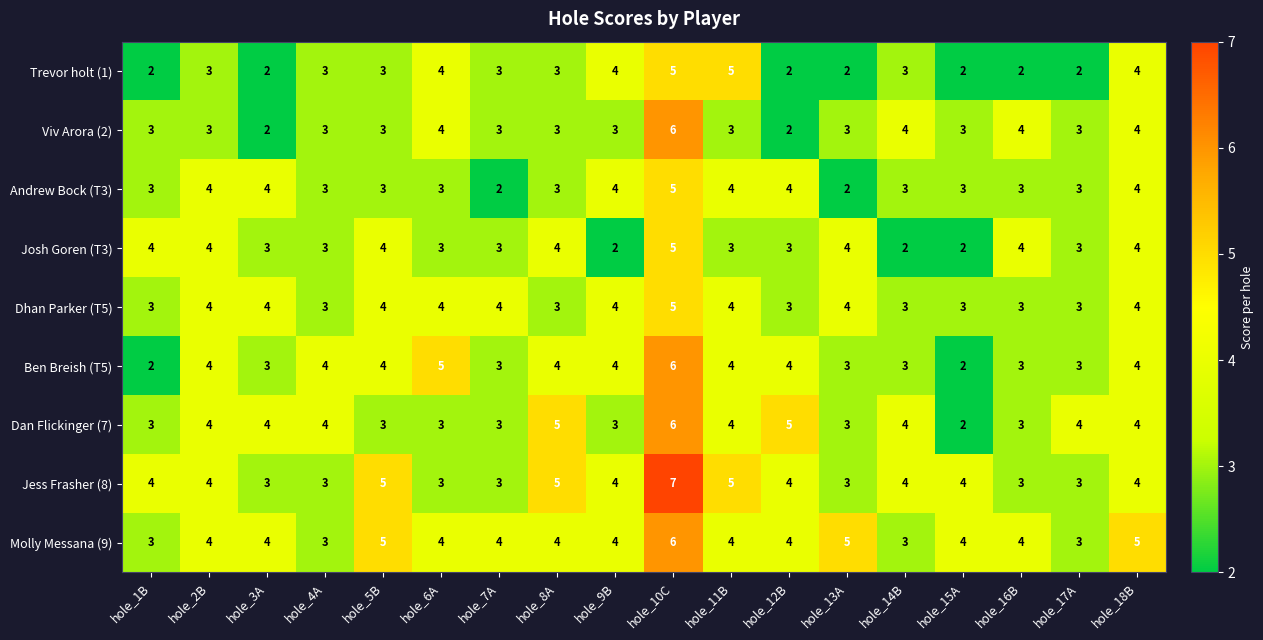

How many data points in Dhan Parker (T5) are less than 4?

8